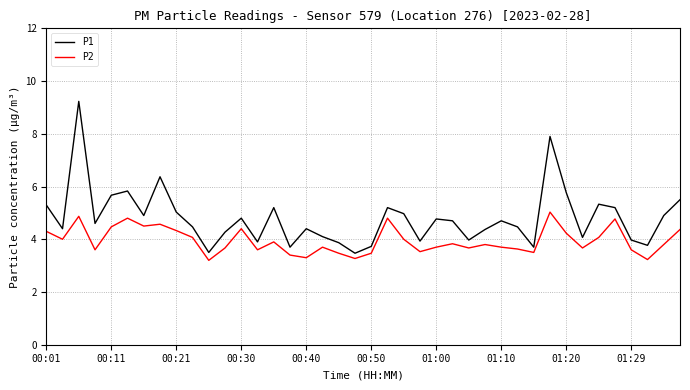

List the series in order of their peak value, lowest first.

P2, P1